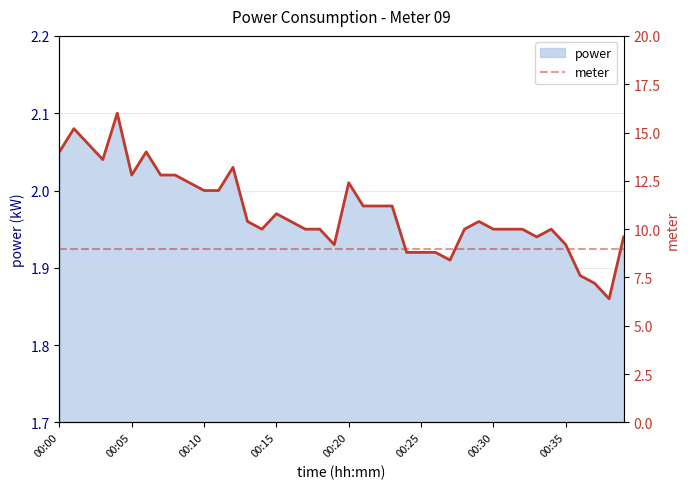

What is the greatest value displayed?

2.1